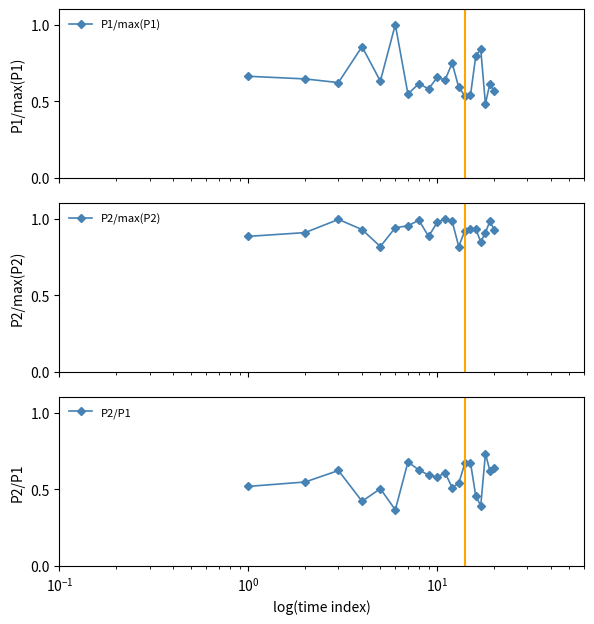

What is the highest value of the P1/max(P1) series?

1.0